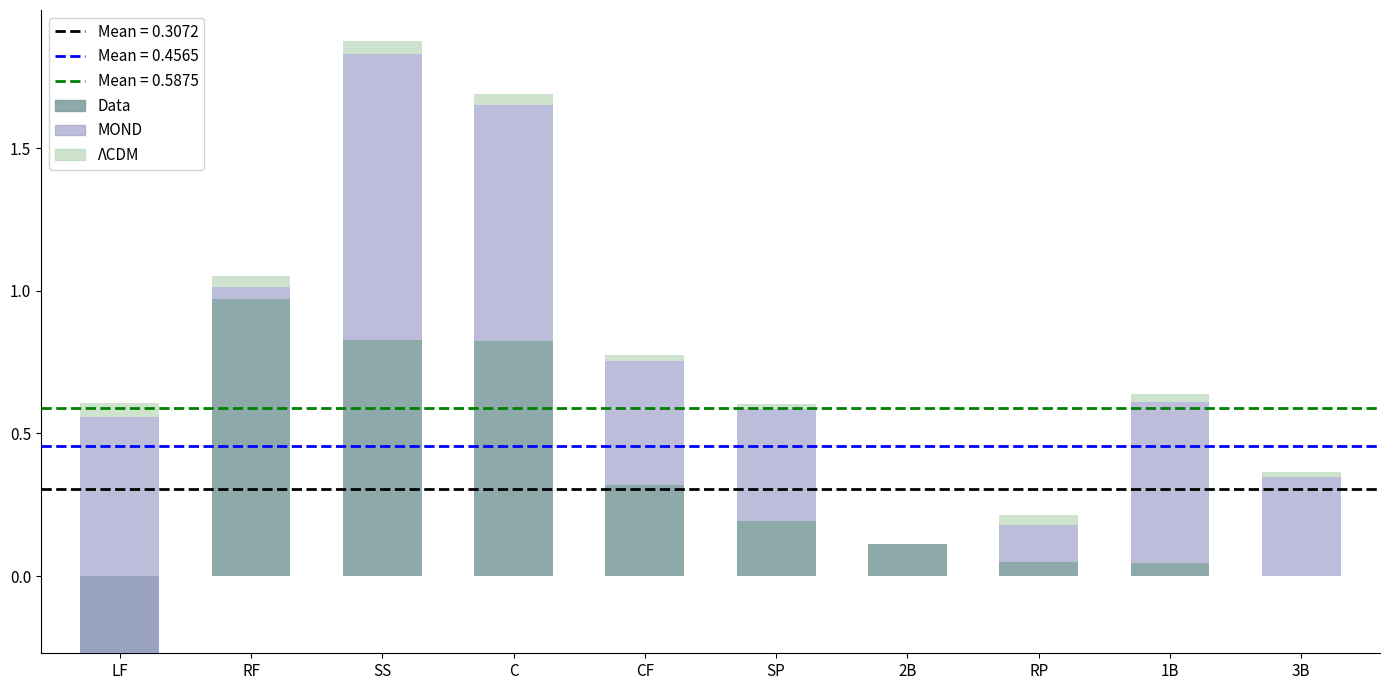

At which category is the sum across all series the highest?

SS